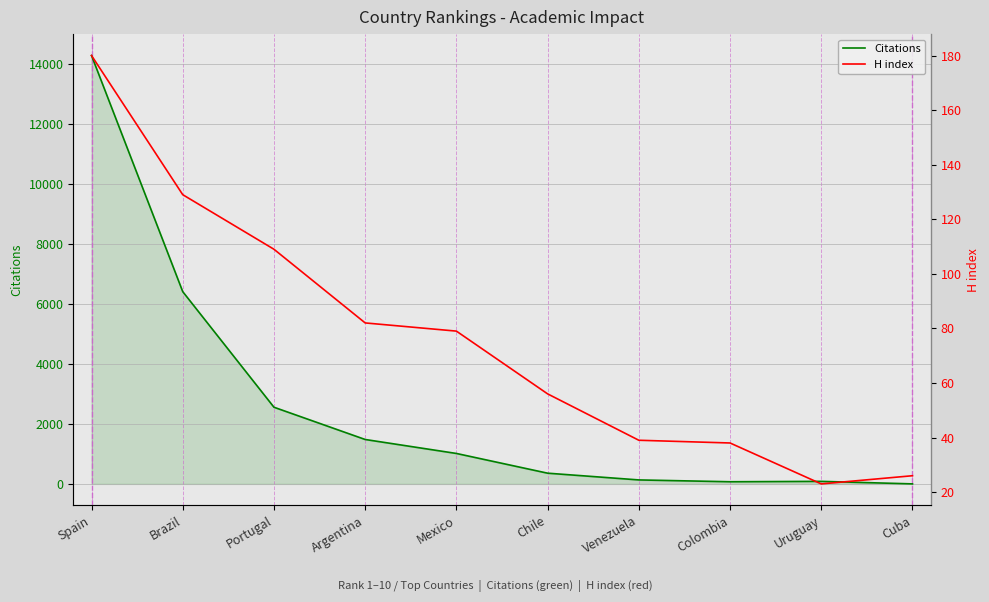

Which series has the largest range (max minus min)?

Citations